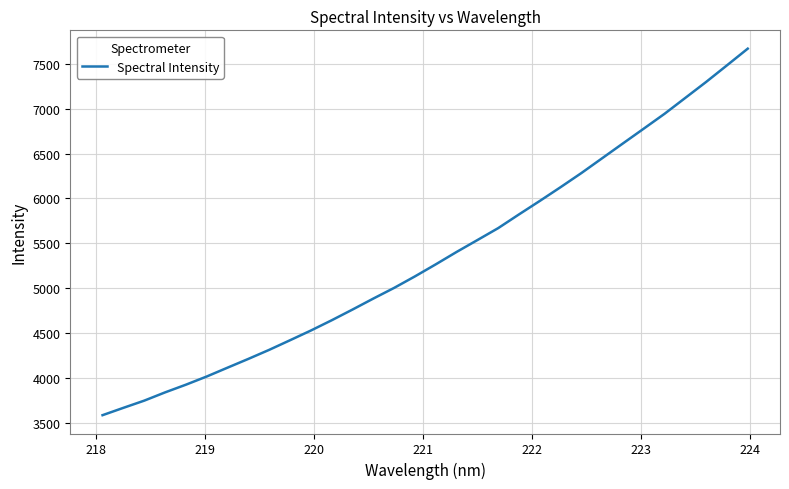

What is the difference between the maximum and minimum values?

4085.4